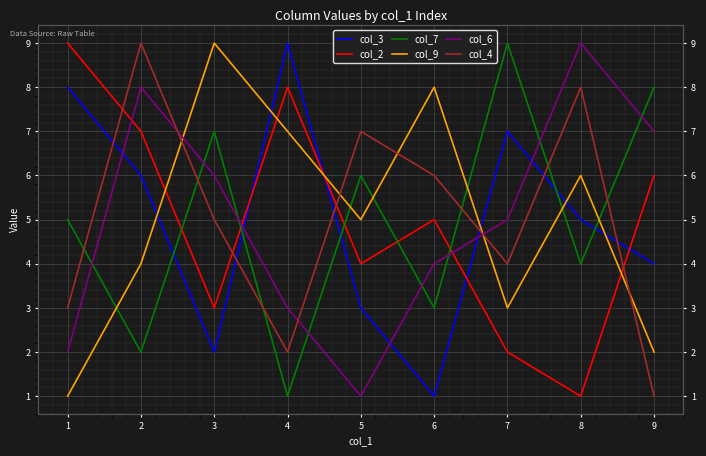

True or false: col_6 has a value of 7 at 7.

False